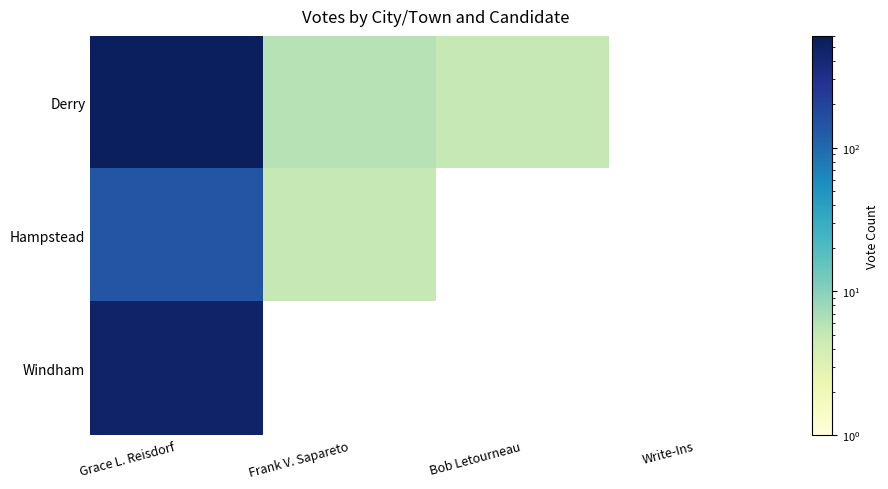

What is the minimum value for Windham?

479.0